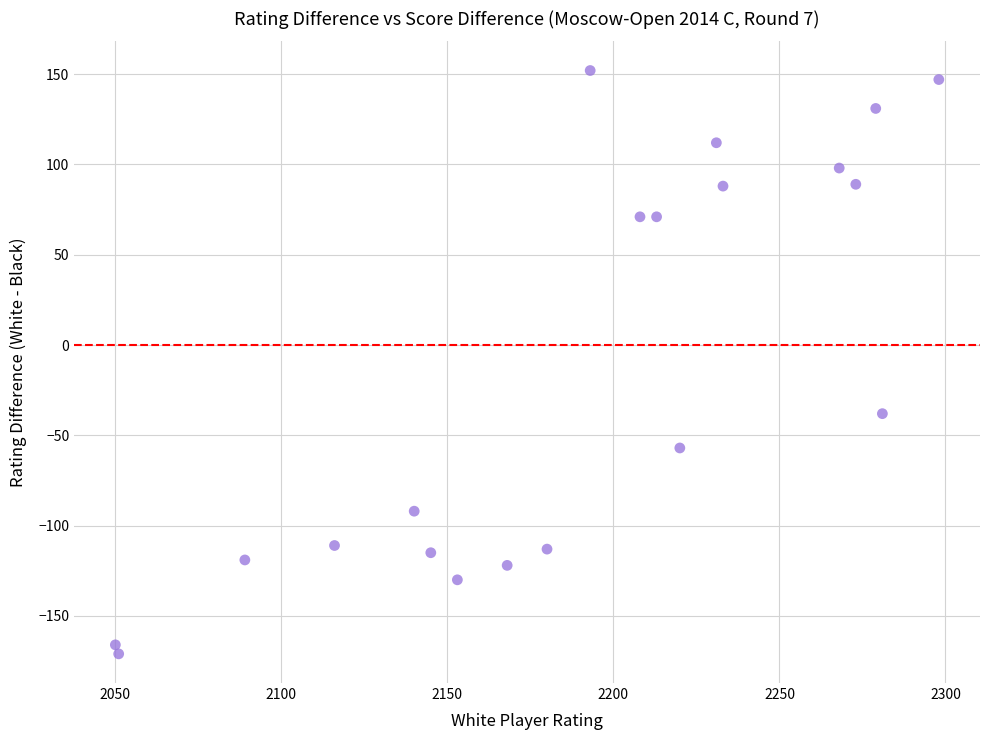

What is the range of Y values (max minus min)?

323